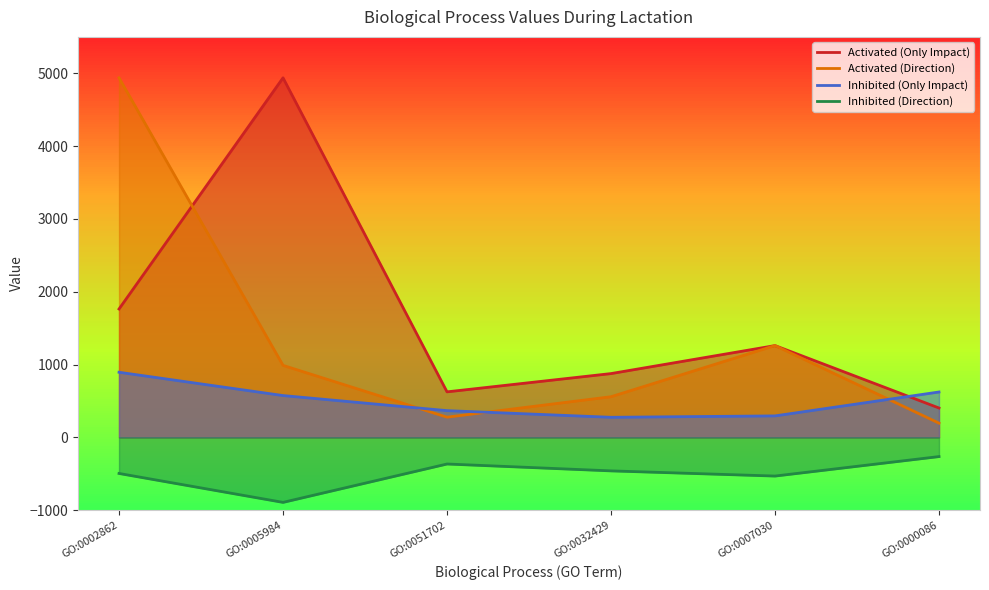

What is the difference between the maximum and minimum values in the Activated (Only Impact) series?

4535.2